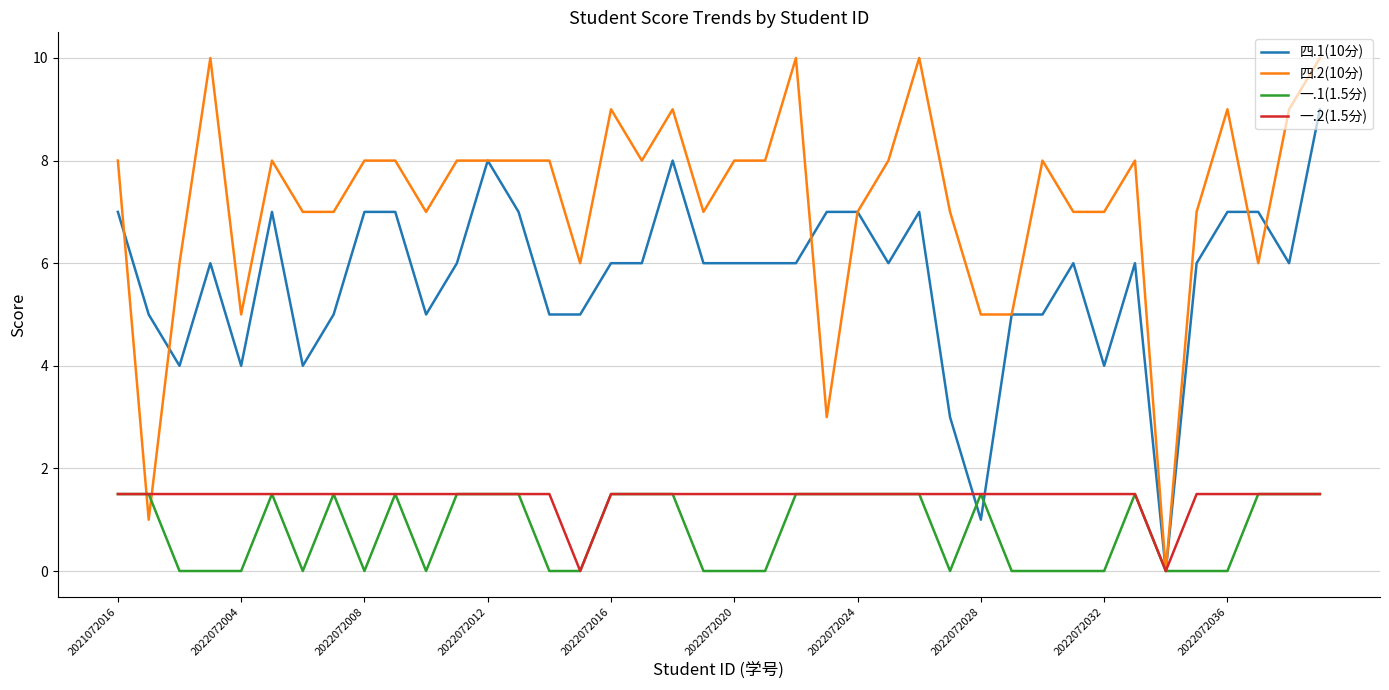

What is the maximum value for 四.2(10分)?

10.0